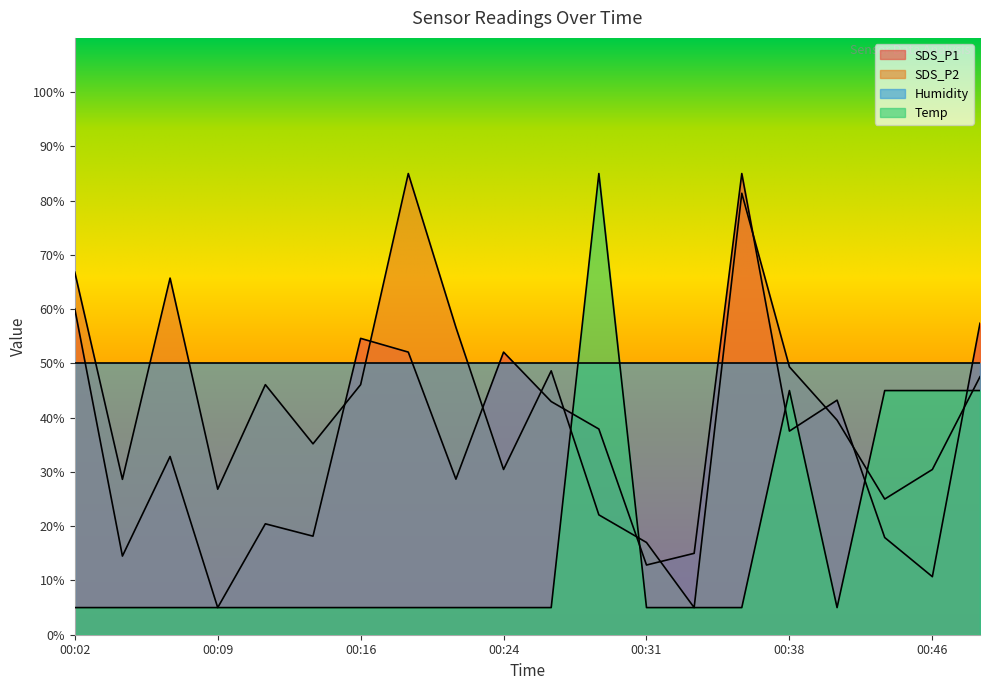

At which label is Temp closest to 45?

00:38